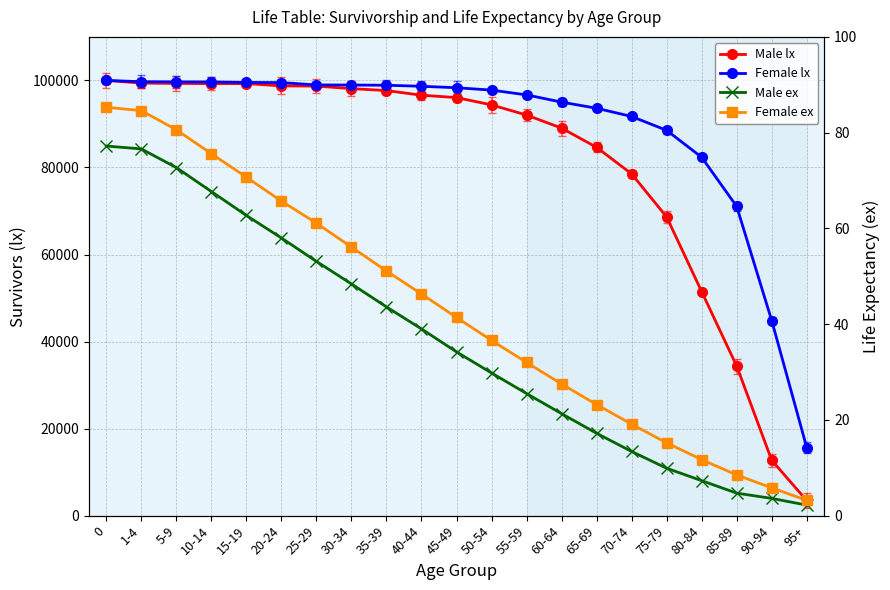

What is the value of the Female lx point at the 20th from the left?

44823.0